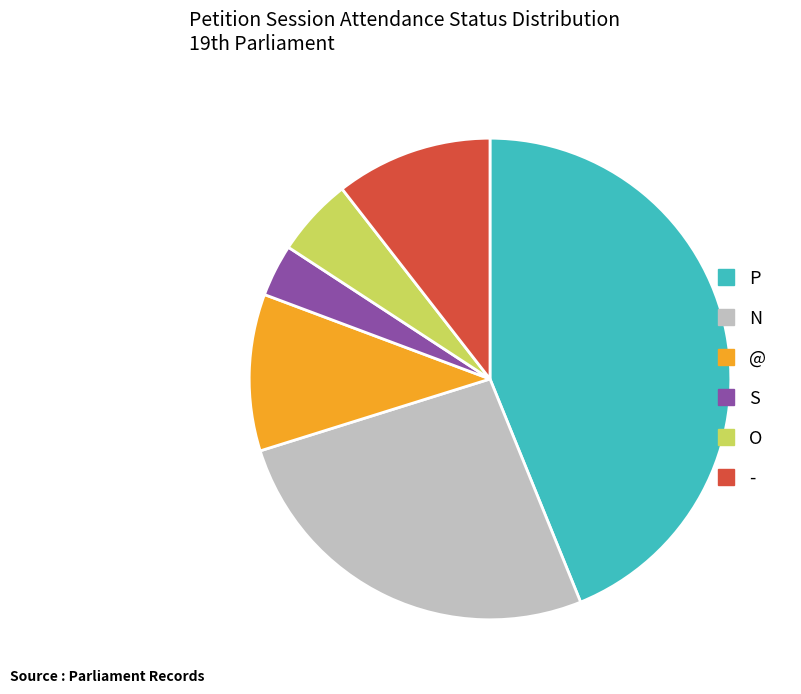

Does any single category account for the majority?

No